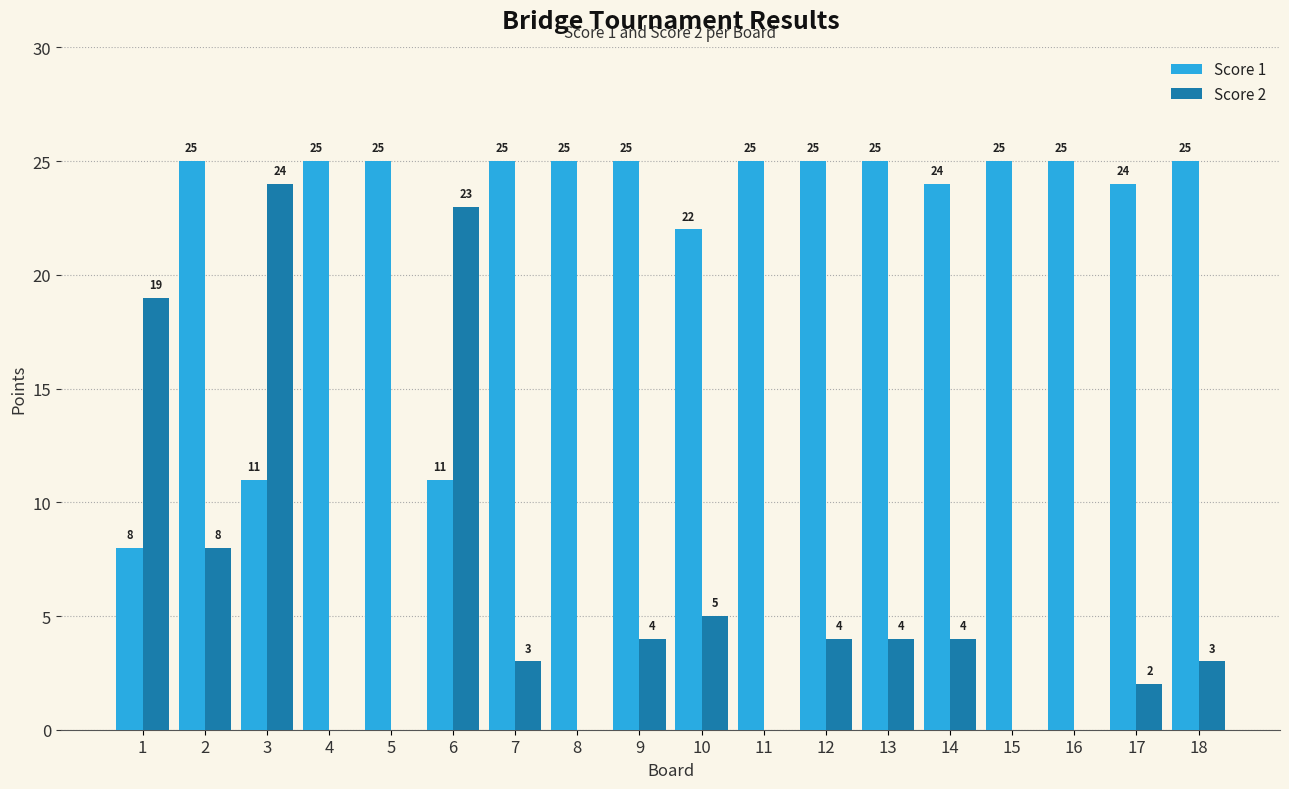

What is the average value of the Score 2 series?

6